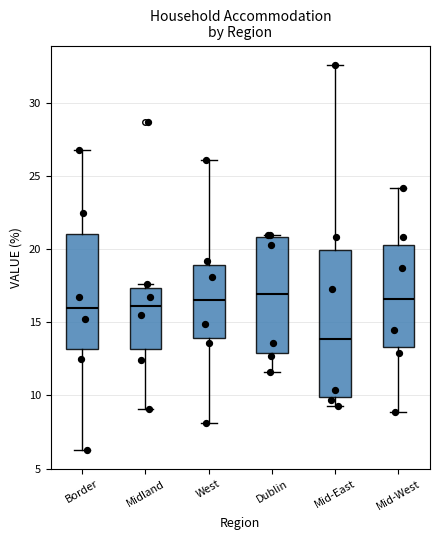

Where does the median line of the box for Dublin sit on the y-axis? The values are not printed on the chart, so give them approximately, as read against the axis.

17.0